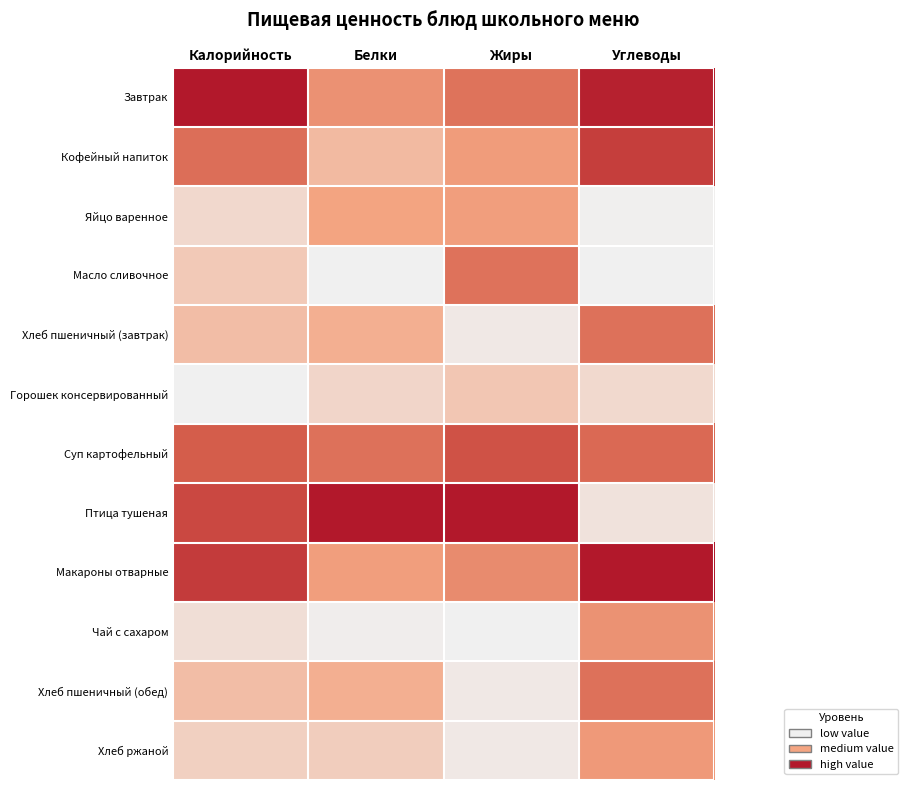

What is the greatest value displayed?

1.0